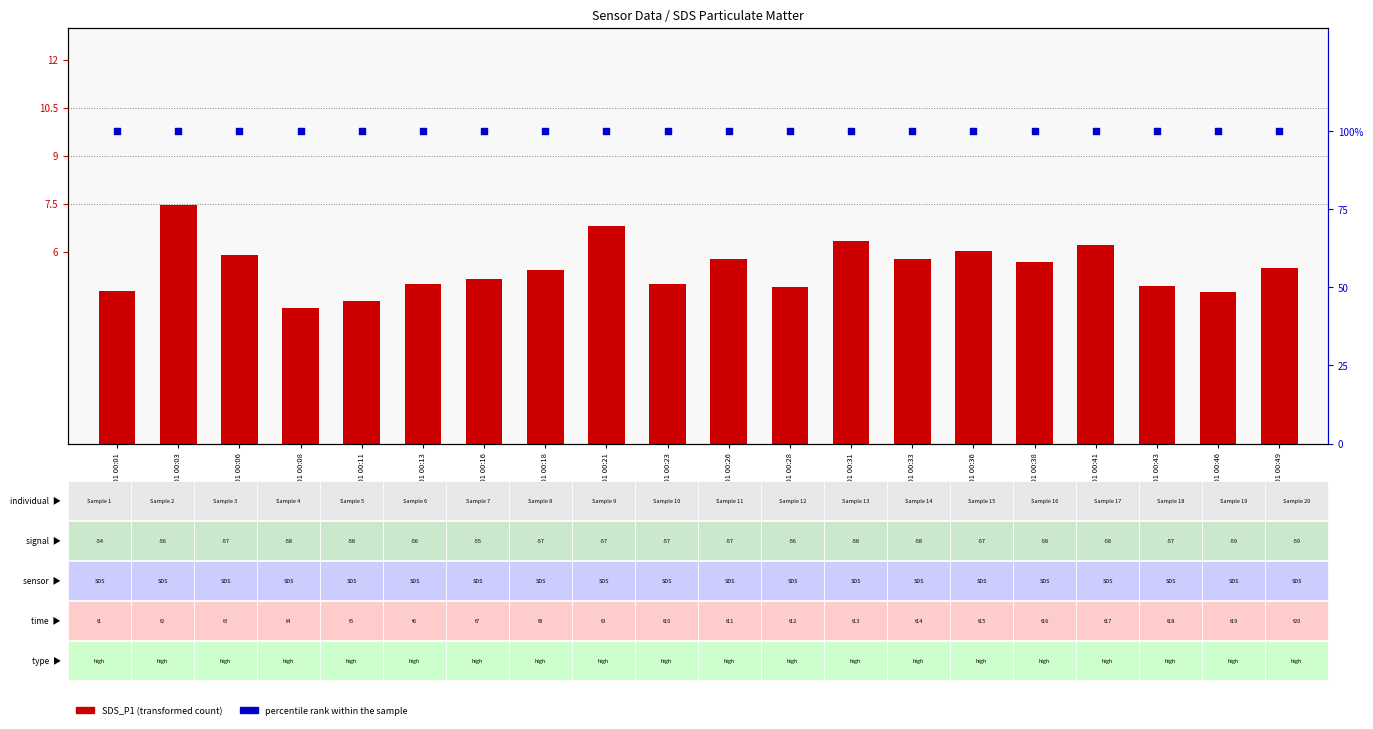

Which series has the widest spread of Y values?

SDS_P1